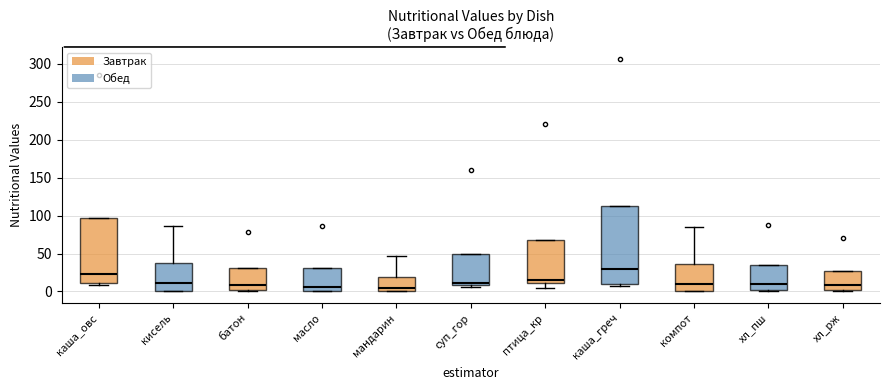

Where is the upper edge of the box for хл_рж on the y-axis? The values are not printed on the chart, so give them approximately, as read against the axis.

25